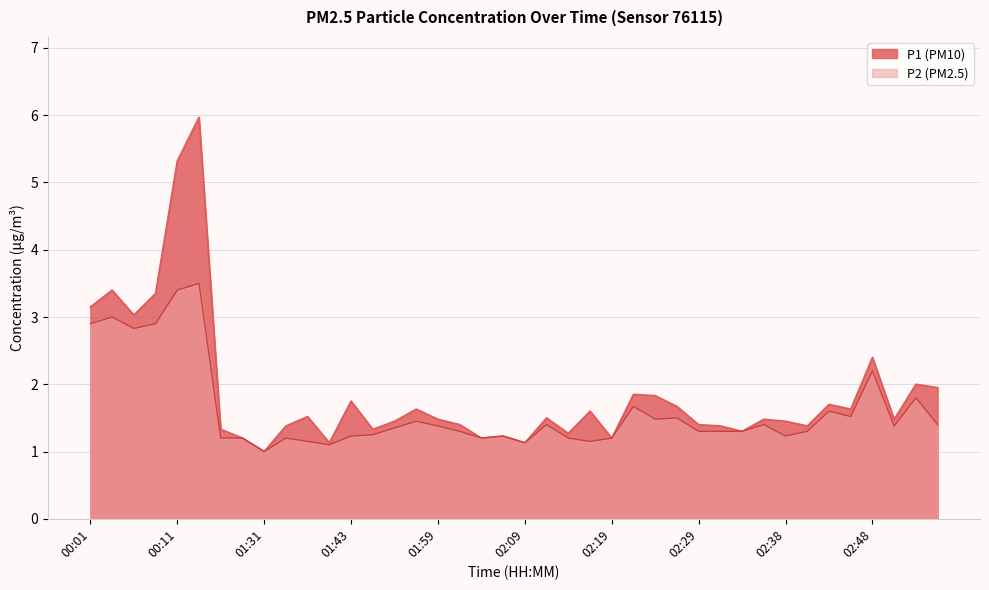

Does the chart display data point markers on the line(s)?

No